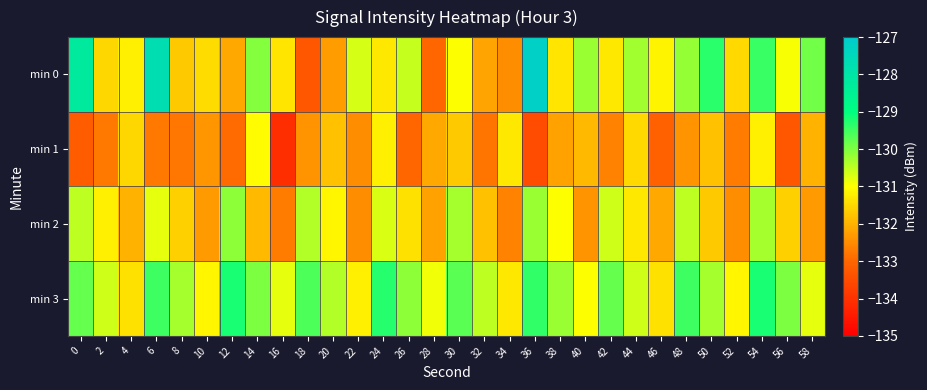

At 54, list the series in order from smallest to largest.

min 1, min 2, min 0, min 3